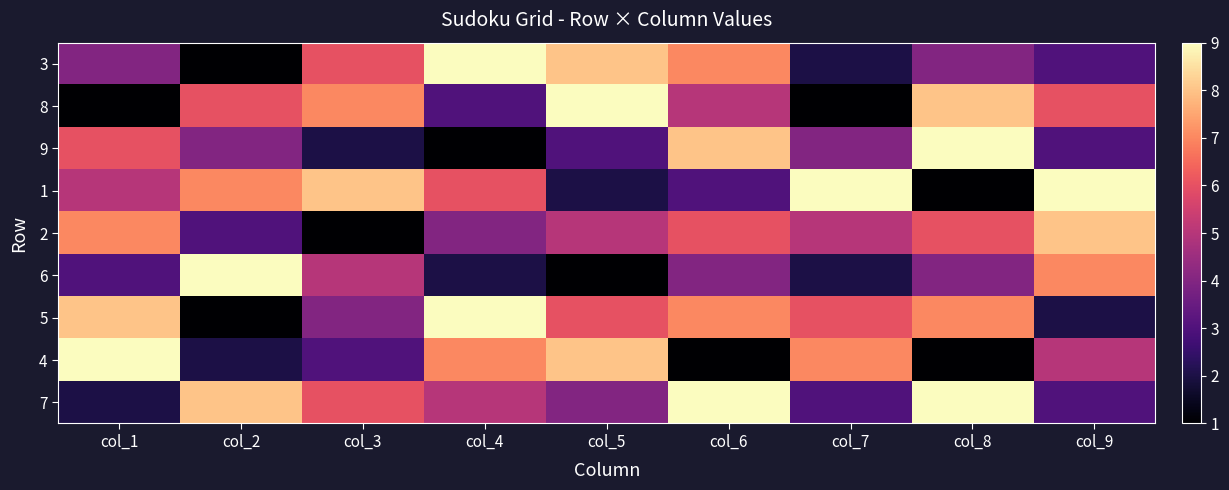

Reading left to right, what are all the values shown in this chart?

3: col_1=4	col_2=1	col_3=6	col_4=9	col_5=8	col_6=7	col_7=2	col_8=4	col_9=3
8: col_1=1	col_2=6	col_3=7	col_4=3	col_5=9	col_6=5	col_7=1	col_8=8	col_9=6
9: col_1=6	col_2=4	col_3=2	col_4=1	col_5=3	col_6=8	col_7=4	col_8=9	col_9=3
1: col_1=5	col_2=7	col_3=8	col_4=6	col_5=2	col_6=3	col_7=9	col_8=1	col_9=9
2: col_1=7	col_2=3	col_3=1	col_4=4	col_5=5	col_6=6	col_7=5	col_8=6	col_9=8
6: col_1=3	col_2=9	col_3=5	col_4=2	col_5=1	col_6=4	col_7=2	col_8=4	col_9=7
5: col_1=8	col_2=1	col_3=4	col_4=9	col_5=6	col_6=7	col_7=6	col_8=7	col_9=2
4: col_1=9	col_2=2	col_3=3	col_4=7	col_5=8	col_6=1	col_7=7	col_8=1	col_9=5
7: col_1=2	col_2=8	col_3=6	col_4=5	col_5=4	col_6=9	col_7=3	col_8=9	col_9=3